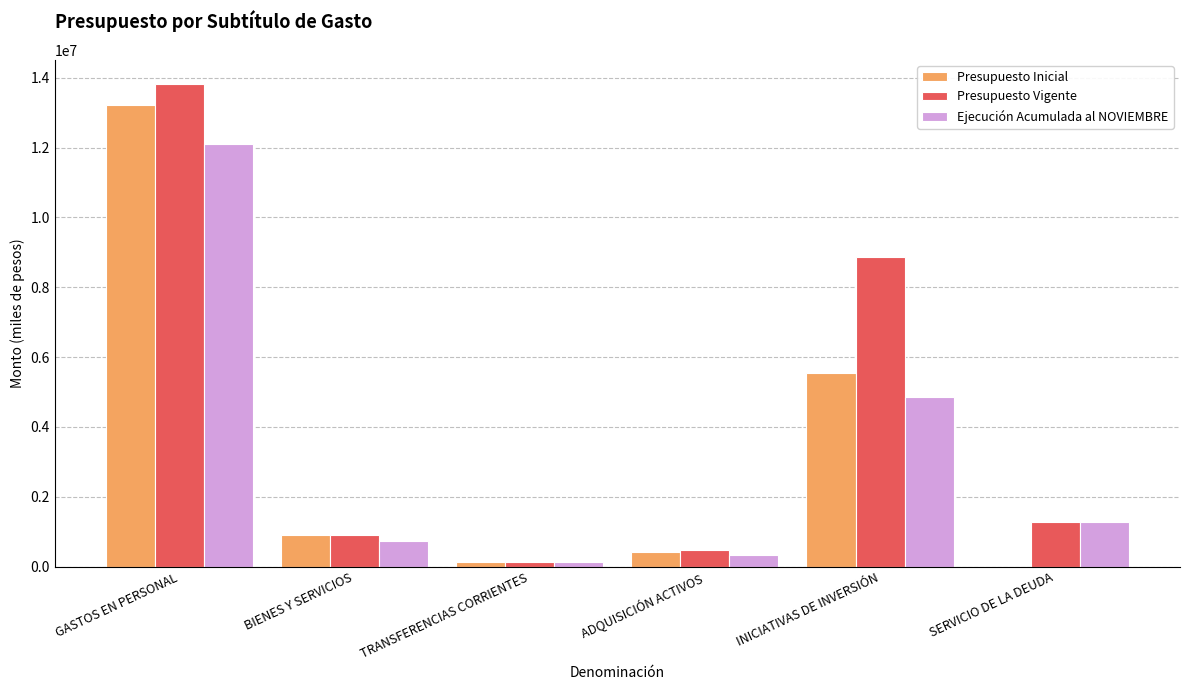

Which series has the largest total across all categories?

Presupuesto Vigente